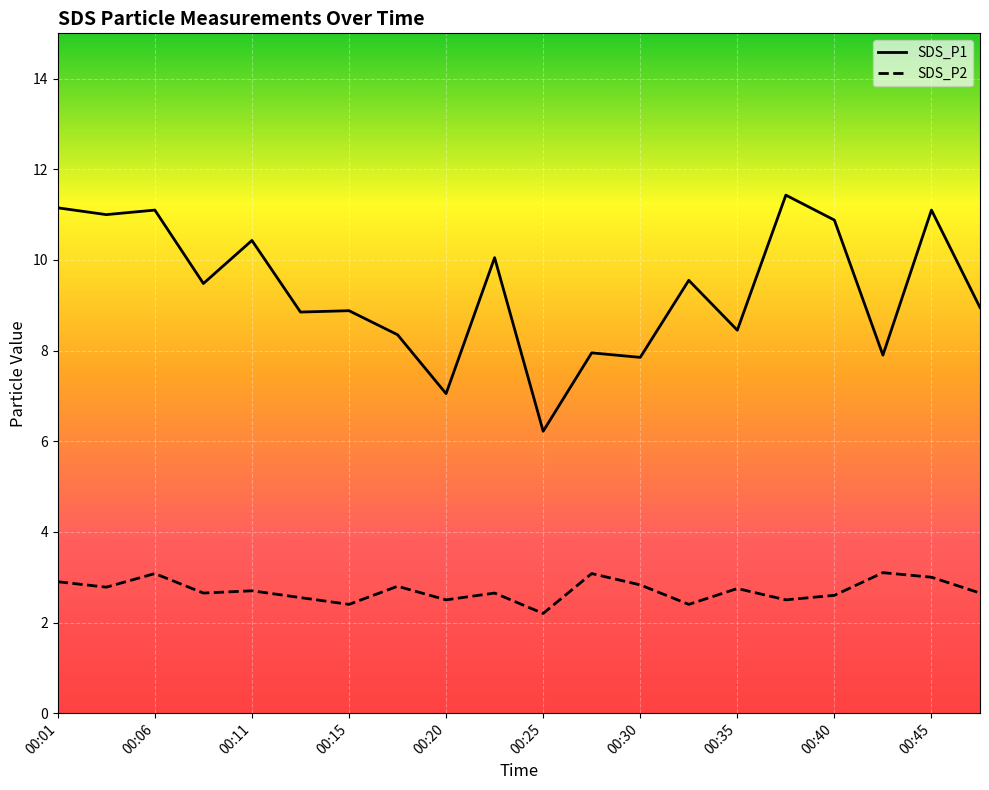

Does the chart display data point markers on the line(s)?

No